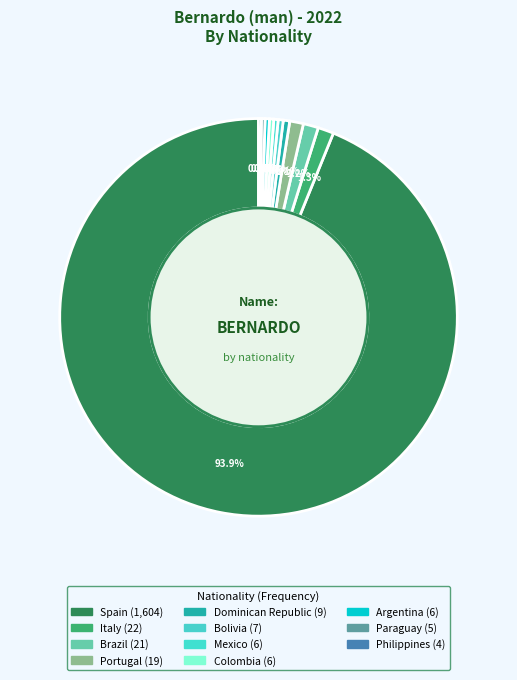

Rank the categories by value from lowest to highest.

Philippines, Paraguay, Mexico, Colombia, Argentina, Bolivia, Dominican Republic, Portugal, Brazil, Italy, Spain